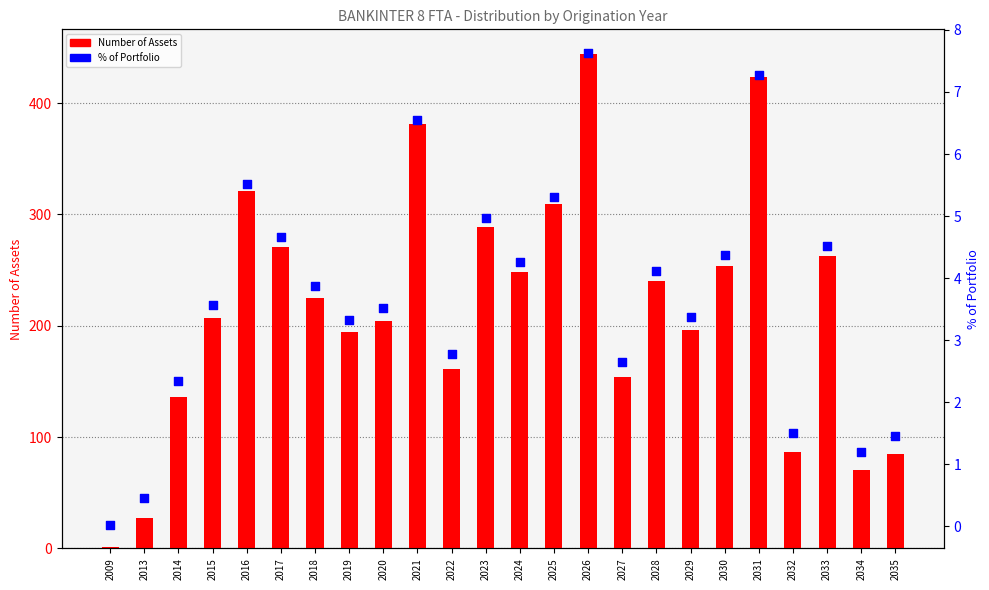

At which category is the sum across all series the highest?

2026